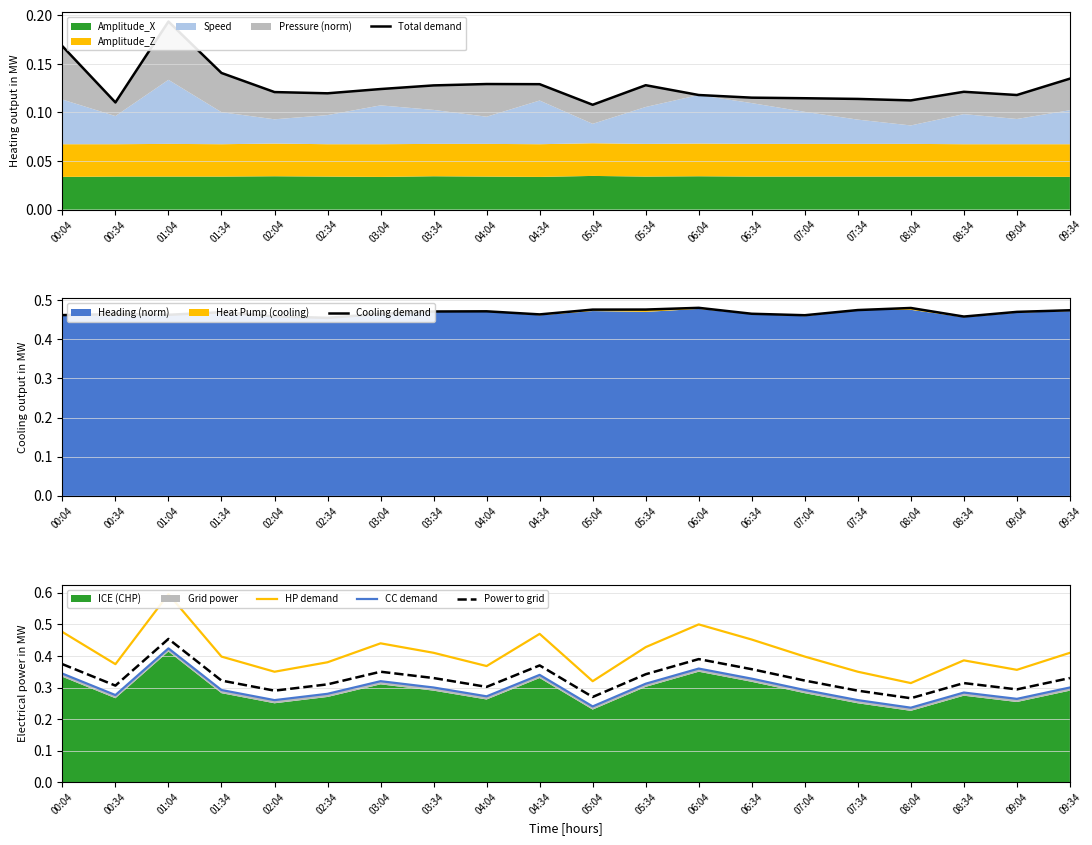

Rank the series by their maximum value, from lowest to highest.

Total demand, CC demand, Power to grid, Cooling demand, HP demand